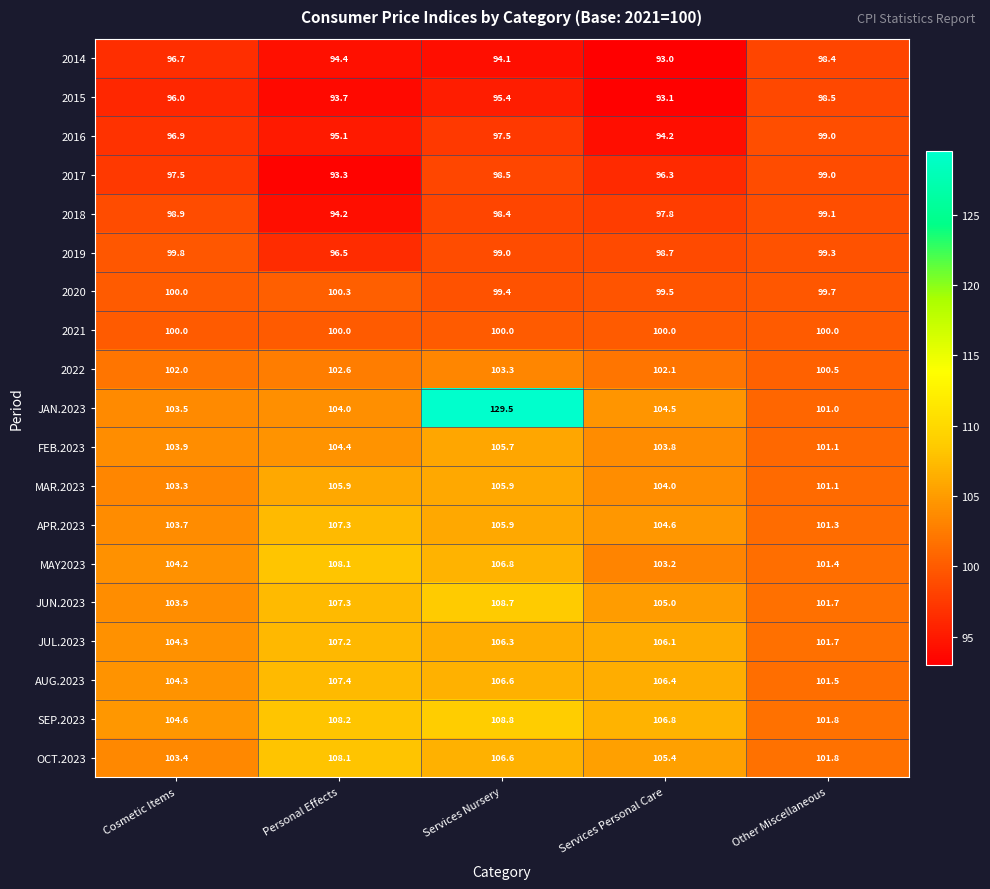

What is the lowest value of the 2015 series?

93.1